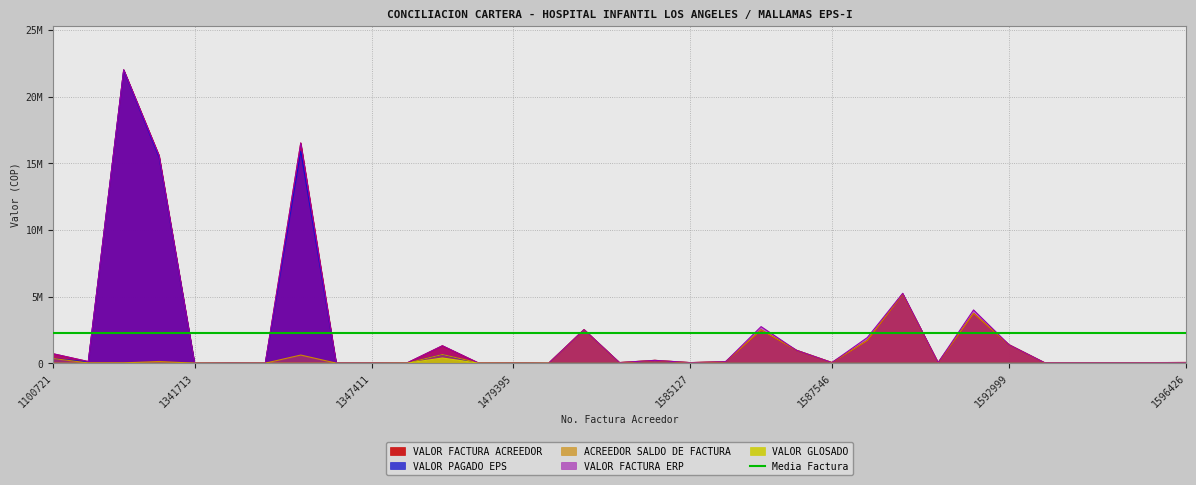

How many data points in VALOR GLOSADO are above 0?

5